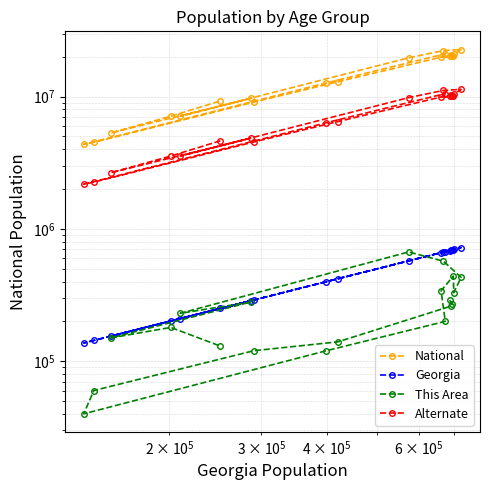

True or false: Alternate has a value of 2353543.4 at 4.

False